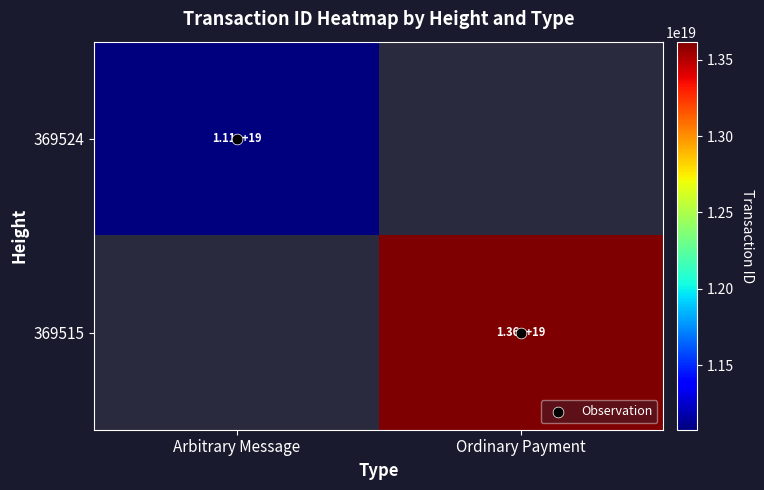

At which label does Observation reach its peak?

Ordinary Payment